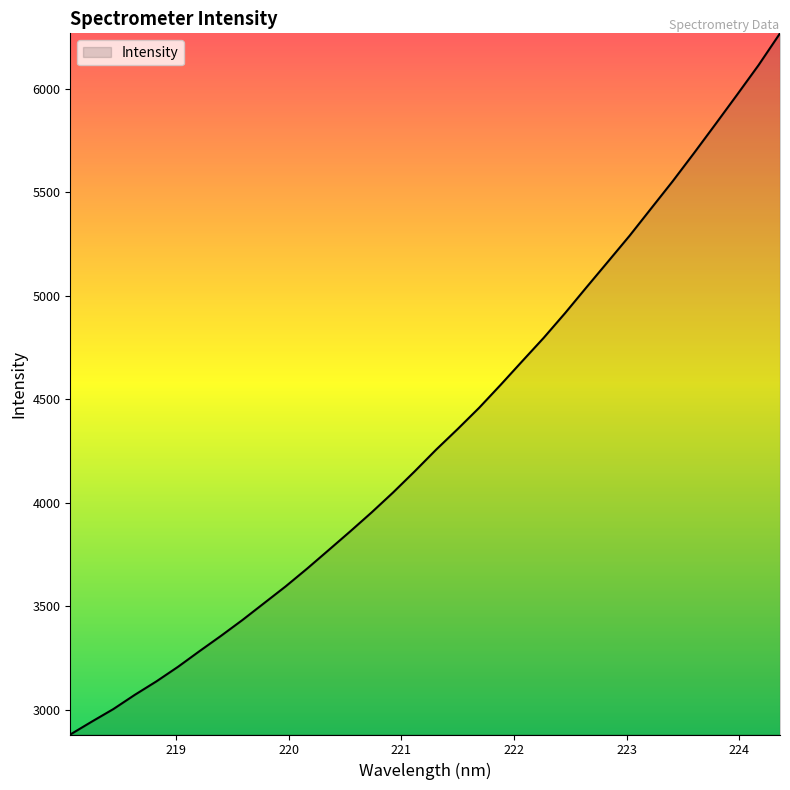

What is the maximum value shown in the chart?

6266.5